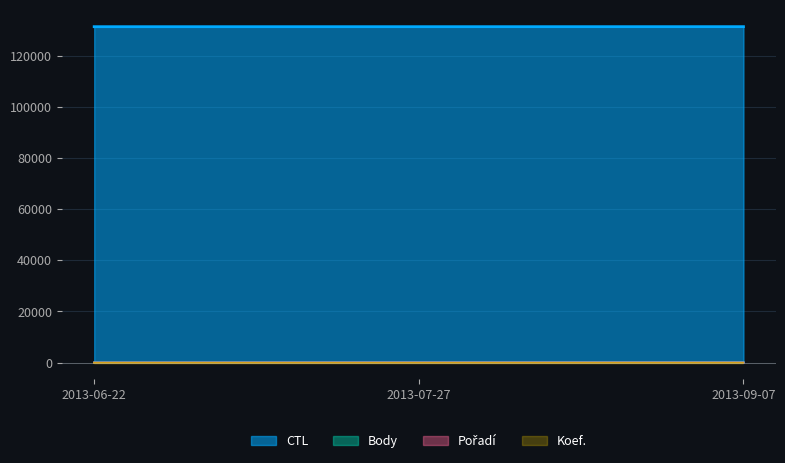

What is the label of the 3rd point from the left?

2013-09-07